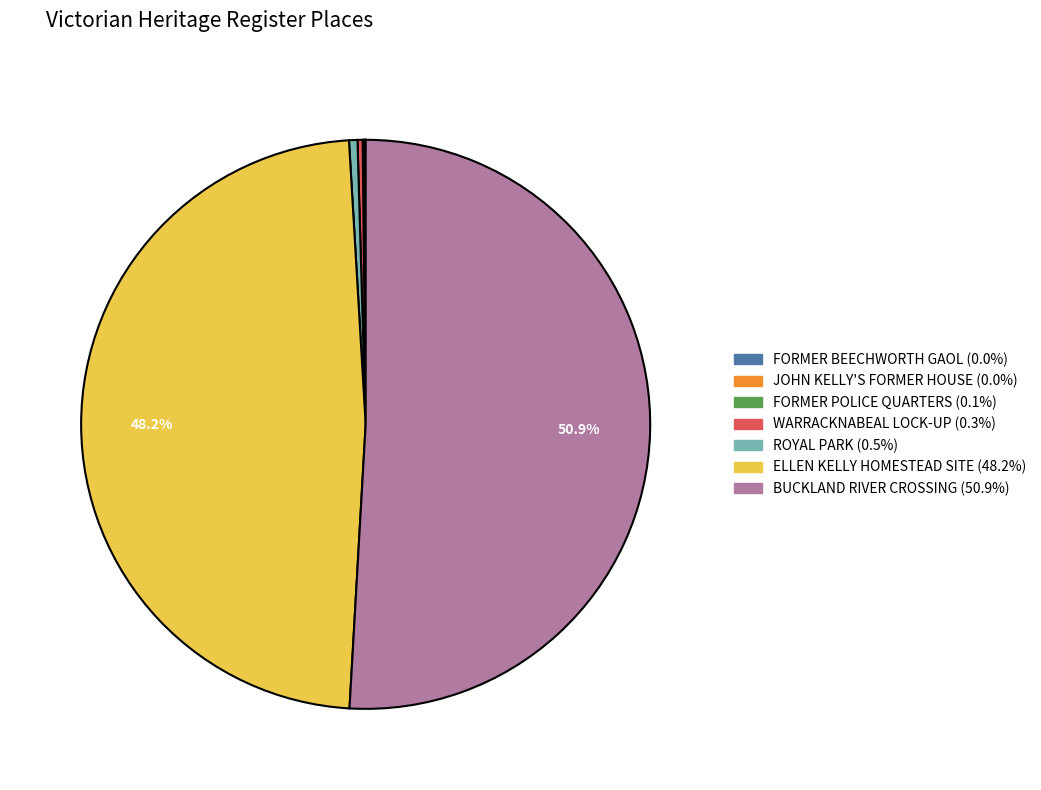

Is there a majority slice in this chart?

Yes